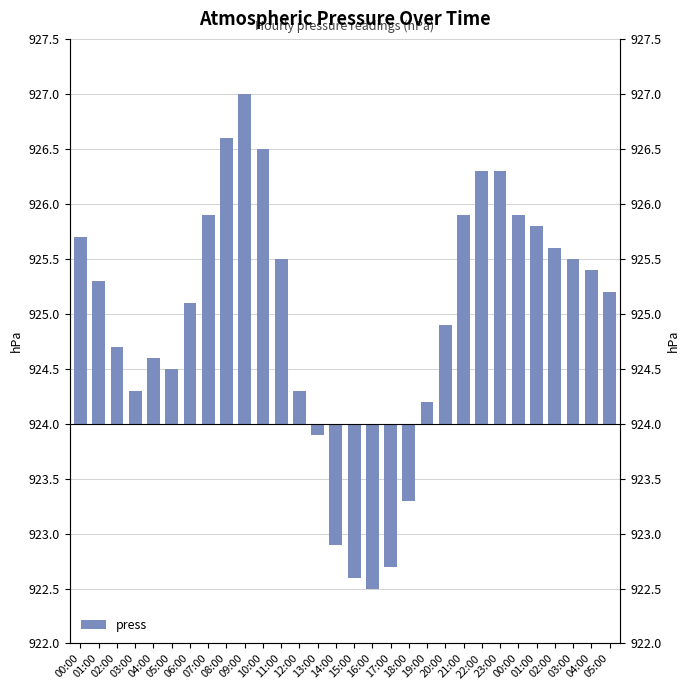

Rank the categories by value from lowest to highest.

16:00, 15:00, 17:00, 14:00, 18:00, 13:00, 19:00, 03:00, 12:00, 05:00, 04:00, 02:00, 20:00, 06:00, 05:00, 01:00, 04:00, 11:00, 03:00, 02:00, 00:00, 01:00, 07:00, 21:00, 00:00, 22:00, 23:00, 10:00, 08:00, 09:00